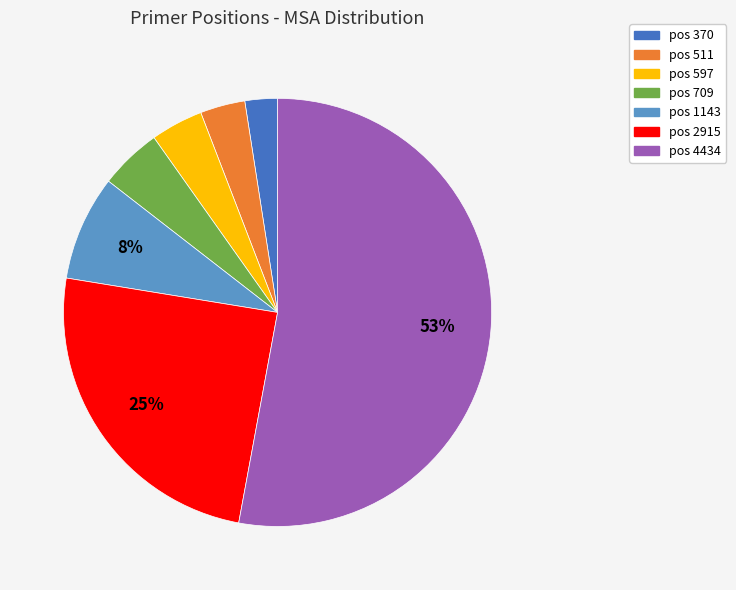

To the nearest percent, what portion does pos 2915 represent?

25%